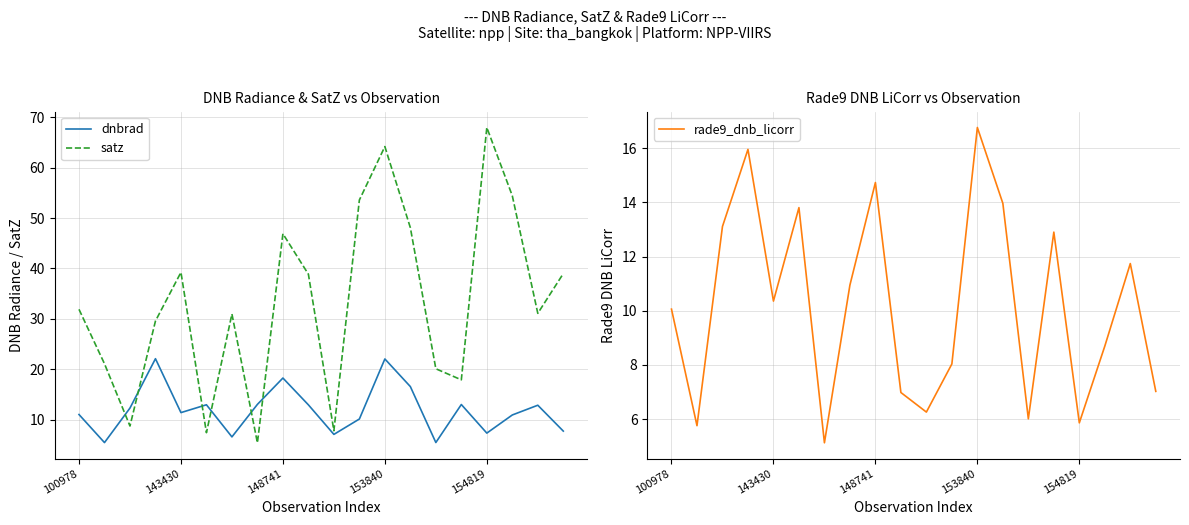

Where does the satz series first go above 31?

100978